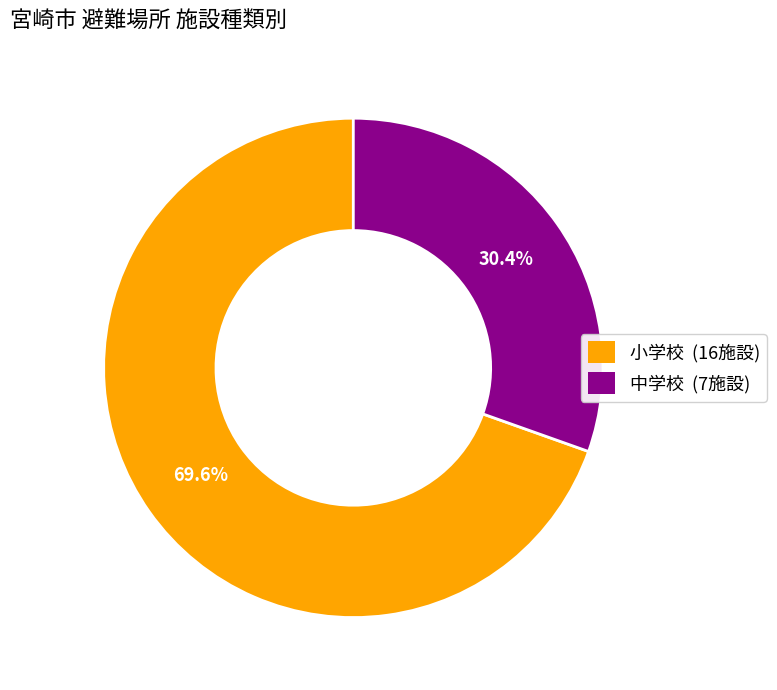

The 小学校 slice represents 62% of the pie. True or false?

False